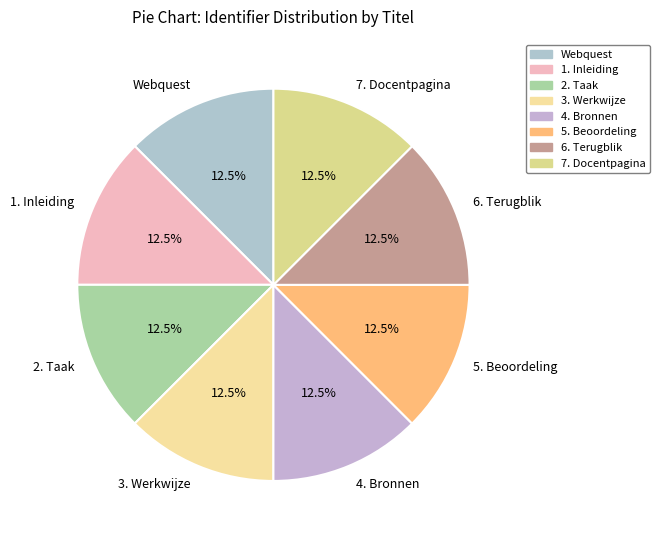

Is 3. Werkwijze the majority of the pie?

No